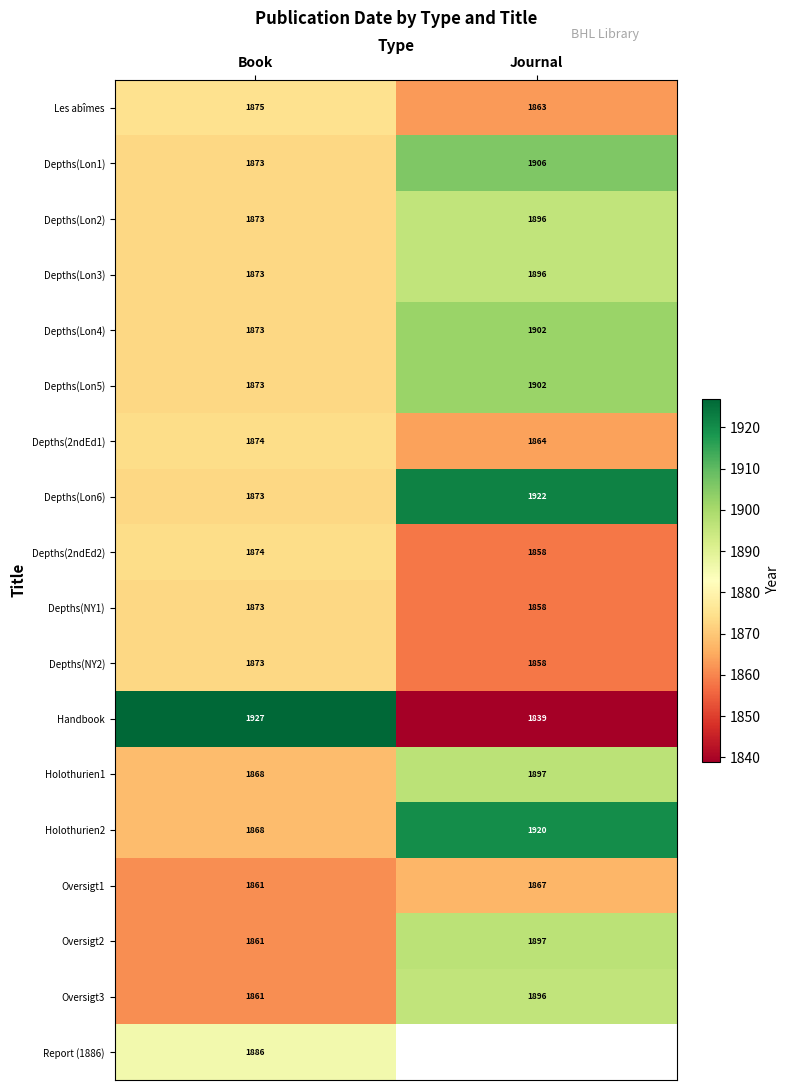

What is the lowest value of the Depths(Lon6) series?

1873